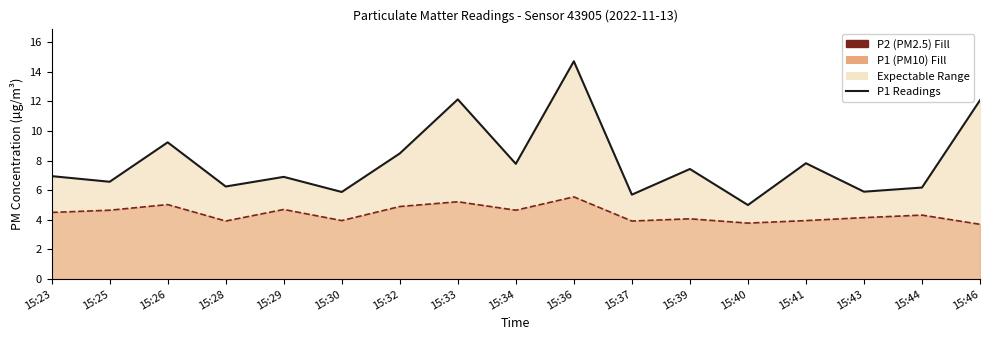

What is the difference between the maximum and second lowest values in the P2 Line series?

1.8